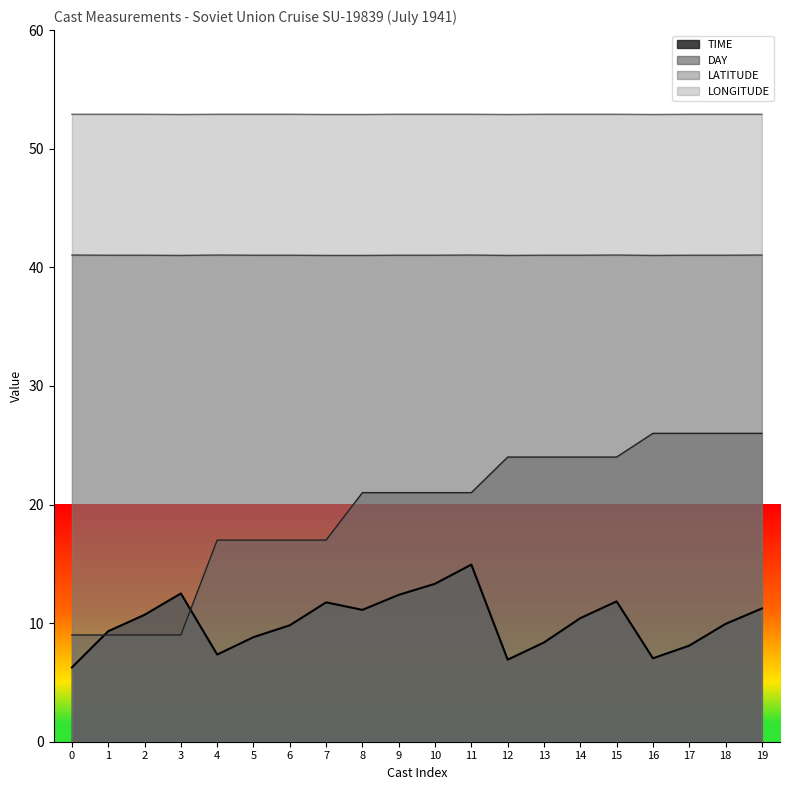

Rank the series by their maximum value, from lowest to highest.

TIME, DAY, LATITUDE, LONGITUDE